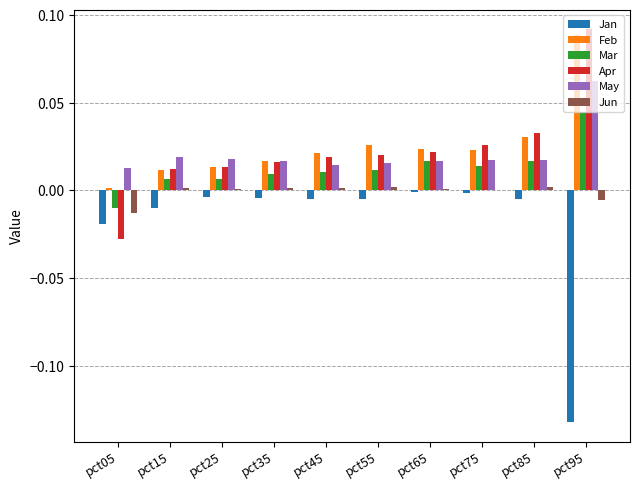

The Jun series shows 0.0 at pct75. True or false?

True